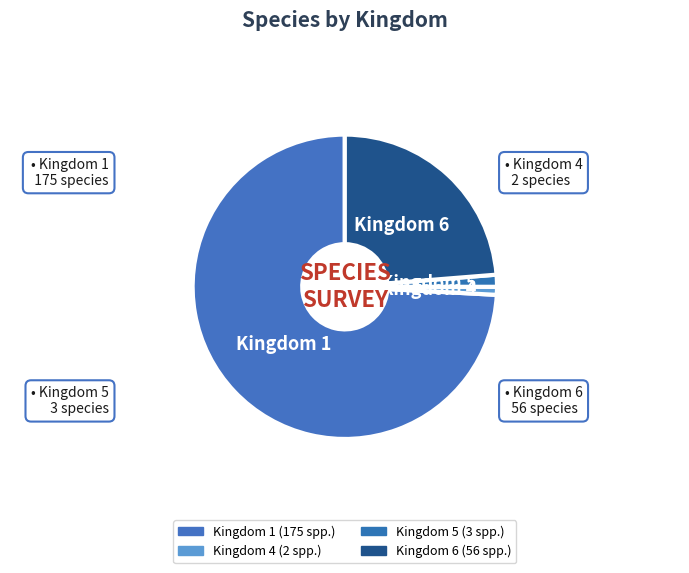

Count the number of slices in the pie.

4